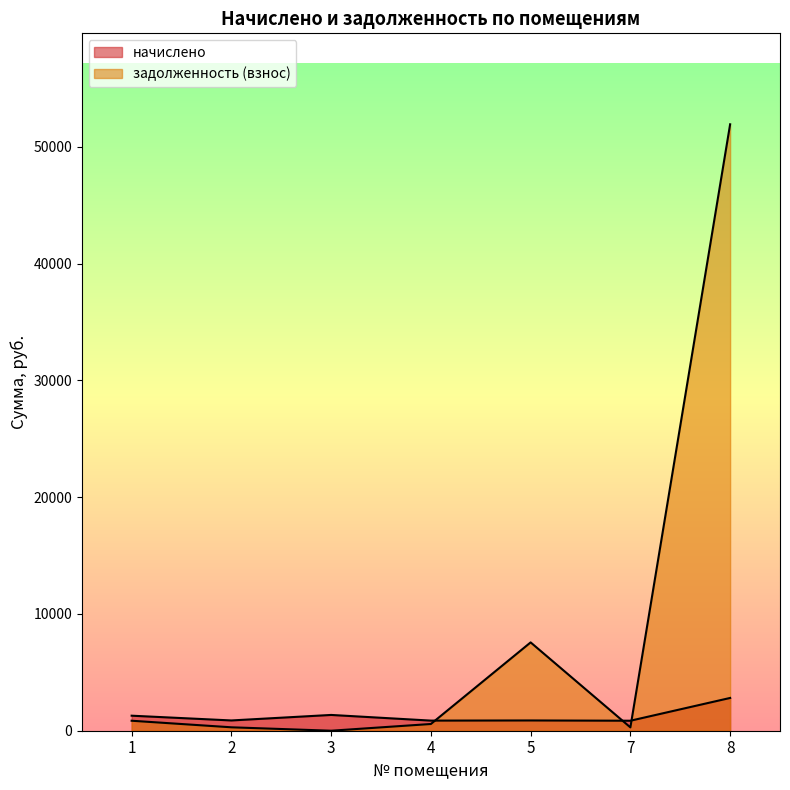

At which label is начислено closest to 1831?

3